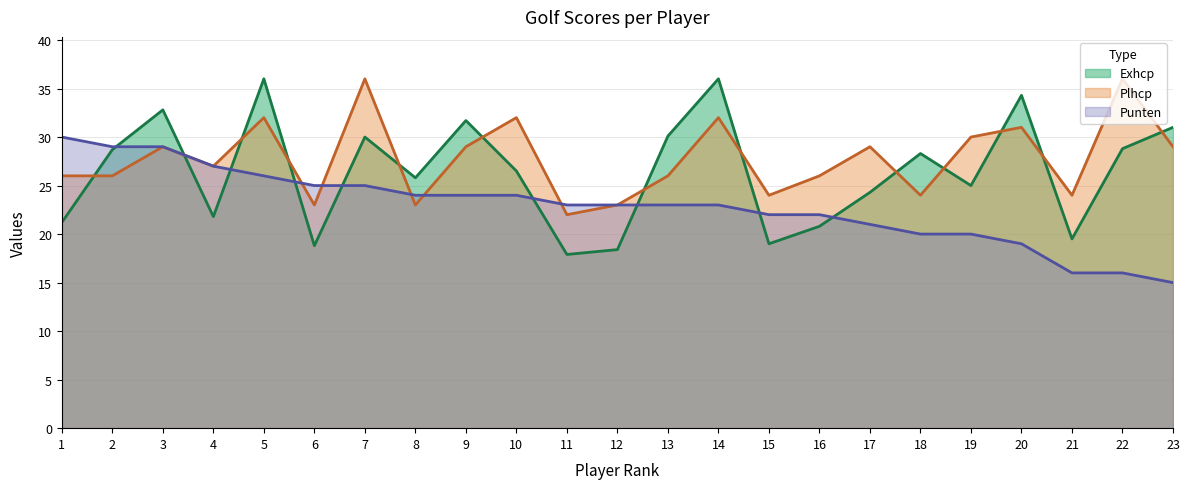

List the series in order of their overall mean, lowest first.

Punten, Exhcp, Plhcp